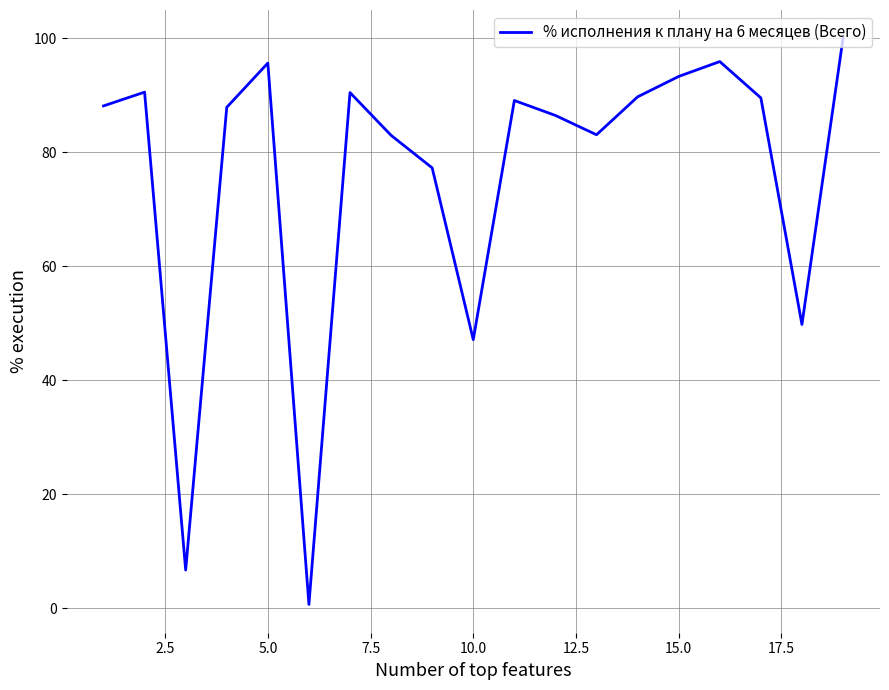

What is the maximum value shown in the chart?

100.0